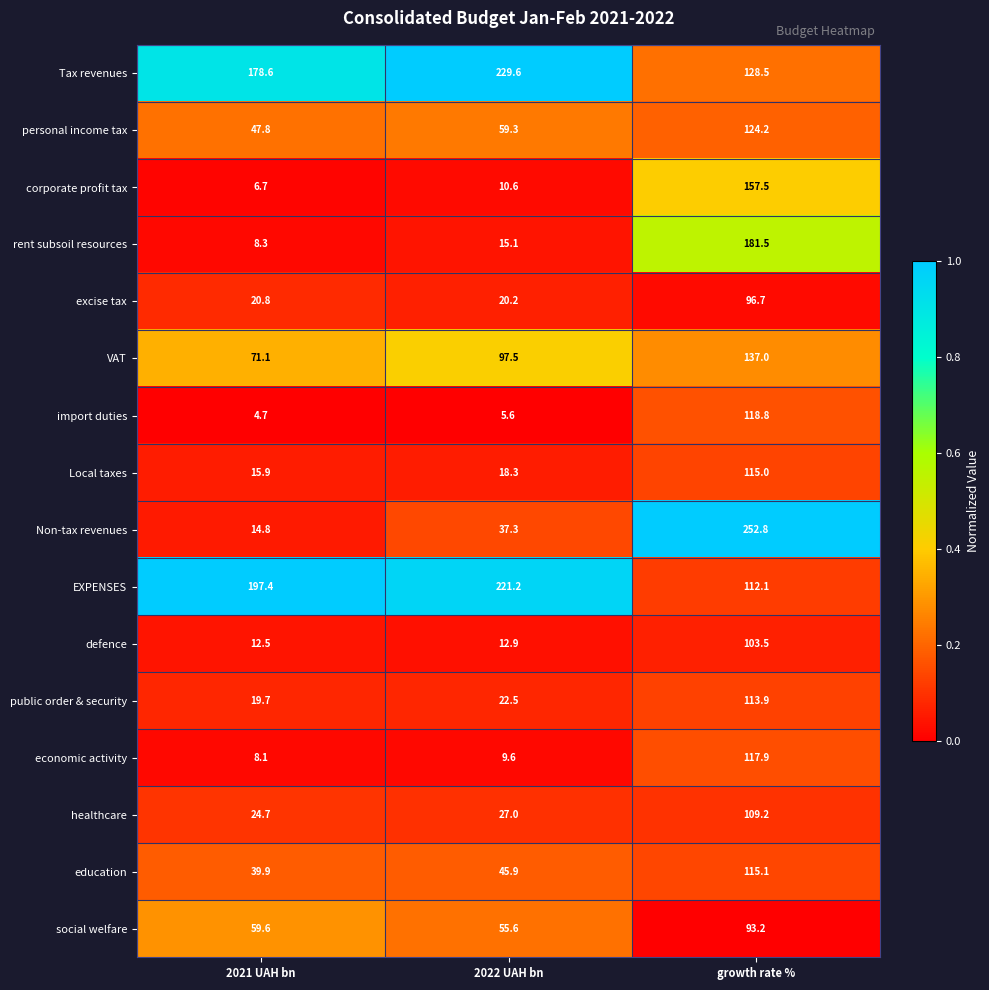

What is the approximate value of education at 2022 UAH bn?

45.9